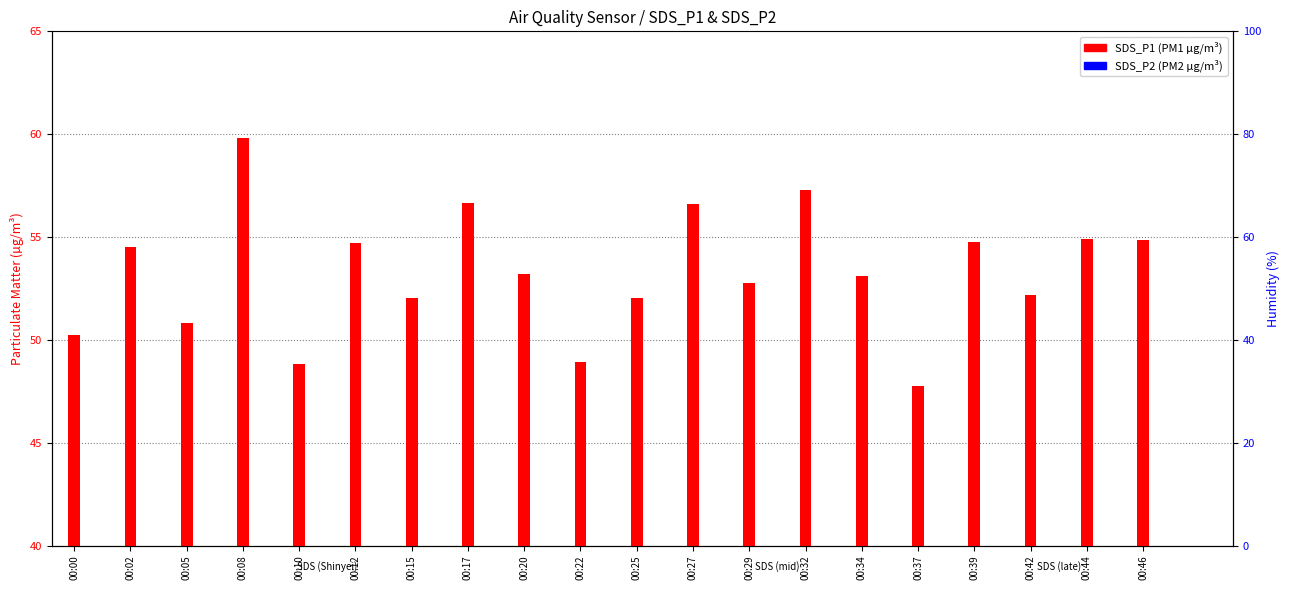

What is the total value across all series at 00:34?

81.5